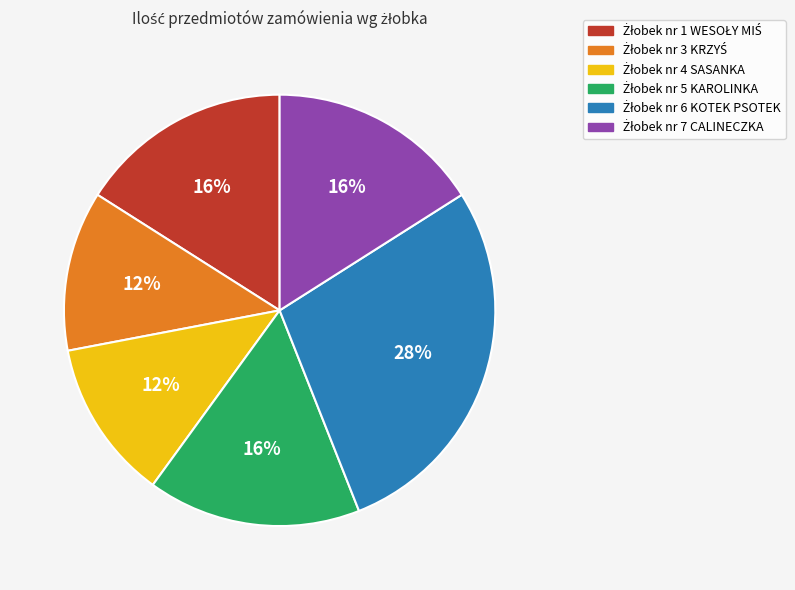

Is there any slice that represents more than half of the pie?

No